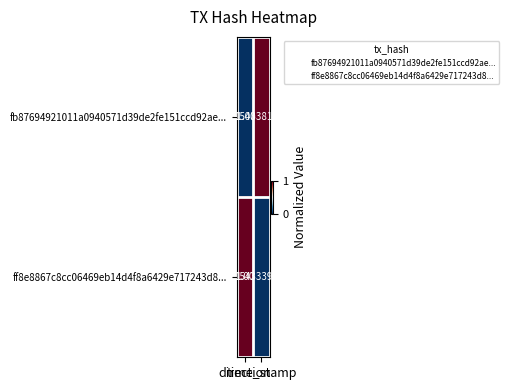

Which category has the lowest value across all series?

direction